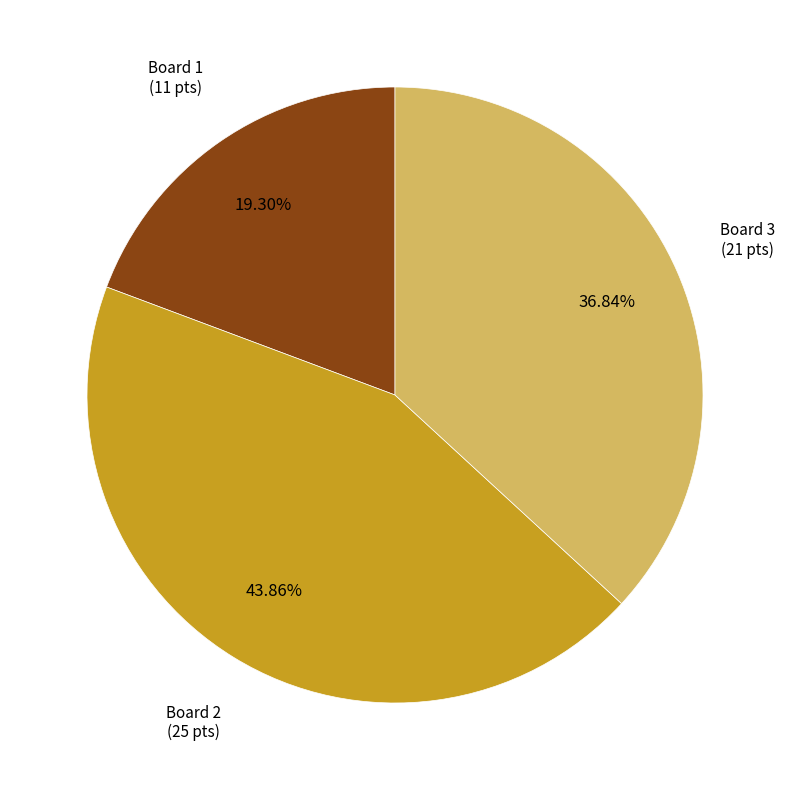

Is Board 2 the majority of the pie?

No